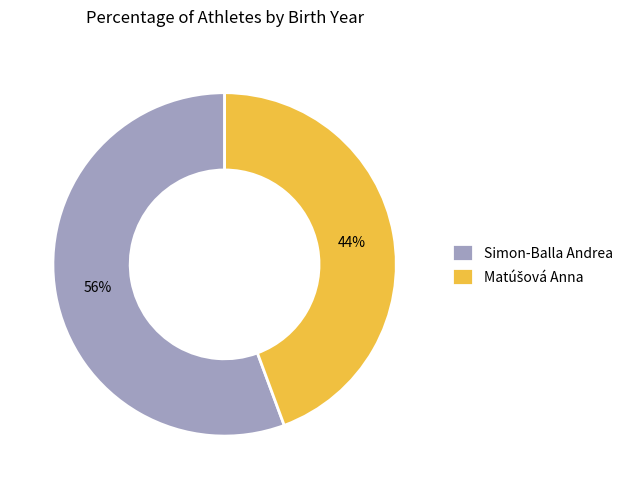

To the nearest percent, what portion does Simon-Balla Andrea represent?

56%